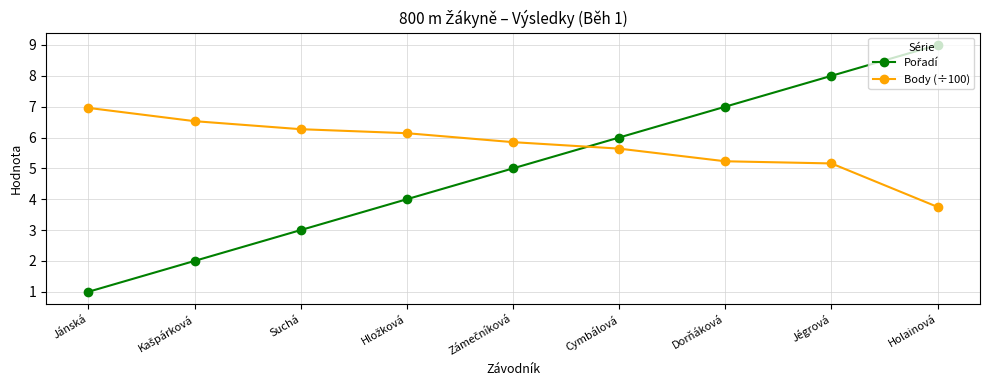

What is the label of the 7th point from the right?

Suchá